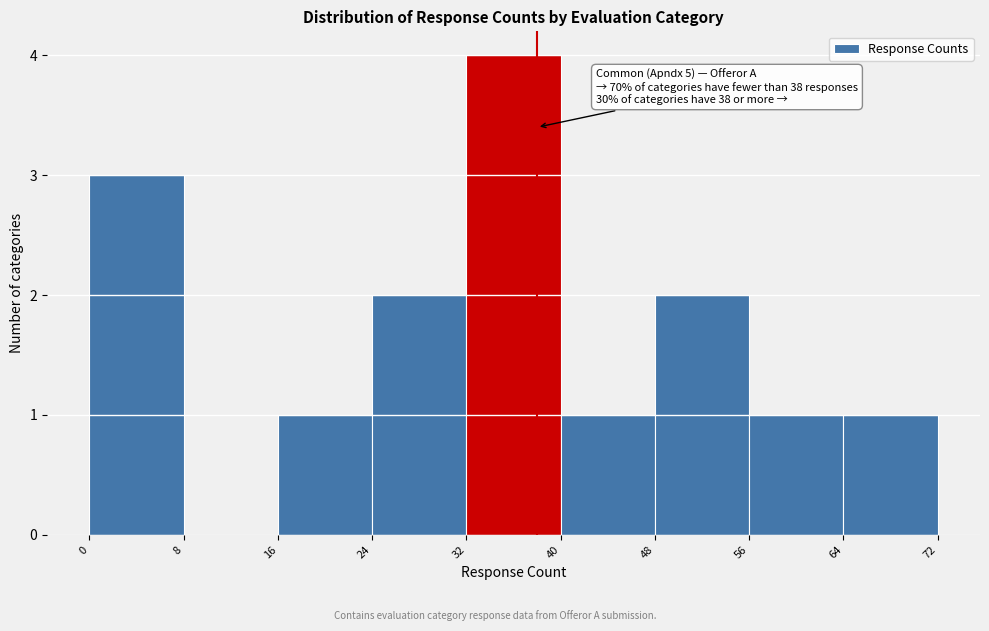

Over which range of the x-axis is the bar tallest?

32 to 40